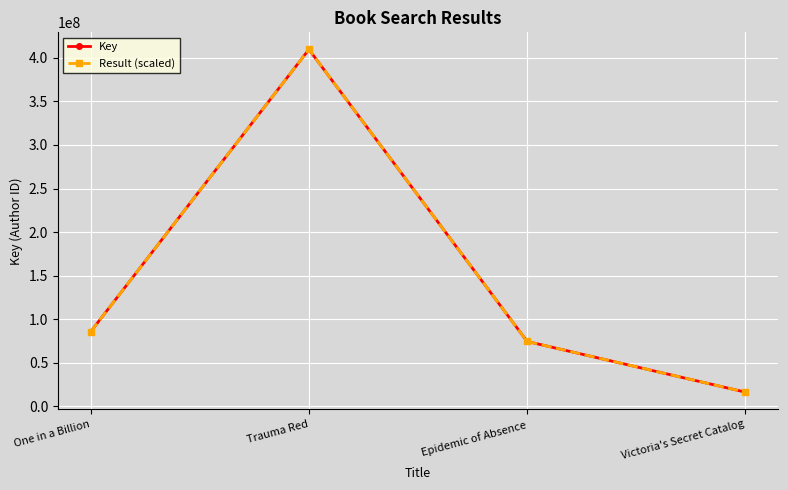

Rank the series by their maximum value, from lowest to highest.

Key, Result (scaled)